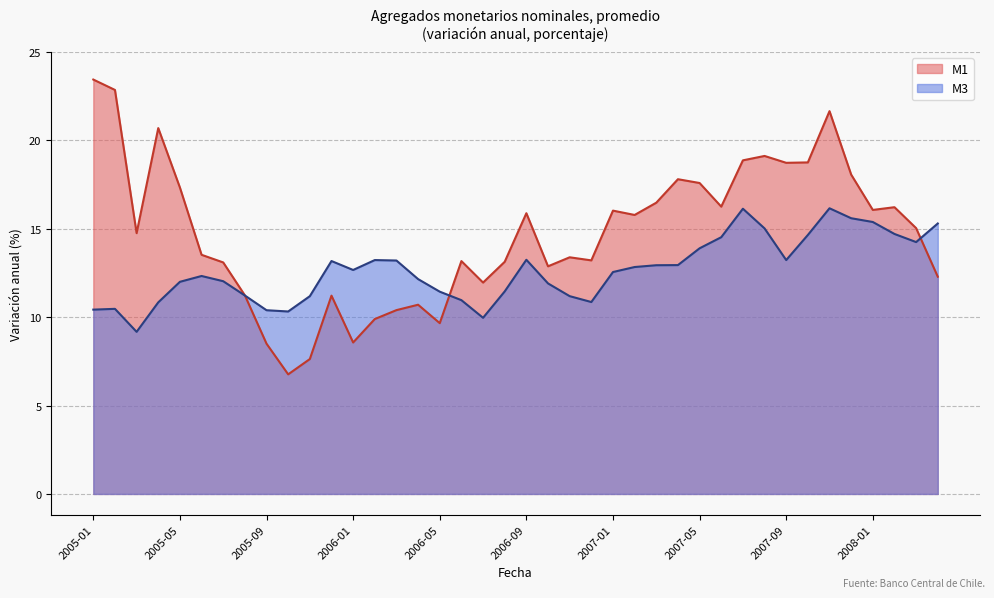

Reading left to right, what are all the values shown in this chart?

M1: 2005-01=23.4	2005-02=22.8	2005-03=14.7	2005-04=20.7	2005-05=17.3	2005-06=13.5	2005-07=13.1	2005-08=11.2	2005-09=8.5	2005-10=6.8	2005-11=7.6	2005-12=11.2	2006-01=8.6	2006-02=9.9	2006-03=10.4	2006-04=10.7	2006-05=9.7	2006-06=13.2	2006-07=12.0	2006-08=13.1	2006-09=15.9	2006-10=12.9	2006-11=13.4	2006-12=13.2	2007-01=16.0	2007-02=15.8	2007-03=16.5	2007-04=17.8	2007-05=17.6	2007-06=16.2	2007-07=18.9	2007-08=19.1	2007-09=18.7	2007-10=18.8	2007-11=21.7	2007-12=18.1	2008-01=16.1	2008-02=16.2	2008-03=15.0	2008-04=12.3
M3: 2005-01=10.4	2005-02=10.5	2005-03=9.2	2005-04=10.8	2005-05=12.0	2005-06=12.3	2005-07=12.0	2005-08=11.2	2005-09=10.4	2005-10=10.3	2005-11=11.2	2005-12=13.2	2006-01=12.7	2006-02=13.2	2006-03=13.2	2006-04=12.2	2006-05=11.4	2006-06=11.0	2006-07=10.0	2006-08=11.5	2006-09=13.2	2006-10=11.9	2006-11=11.2	2006-12=10.9	2007-01=12.6	2007-02=12.8	2007-03=12.9	2007-04=12.9	2007-05=13.9	2007-06=14.5	2007-07=16.1	2007-08=15.0	2007-09=13.2	2007-10=14.6	2007-11=16.2	2007-12=15.6	2008-01=15.4	2008-02=14.7	2008-03=14.2	2008-04=15.3